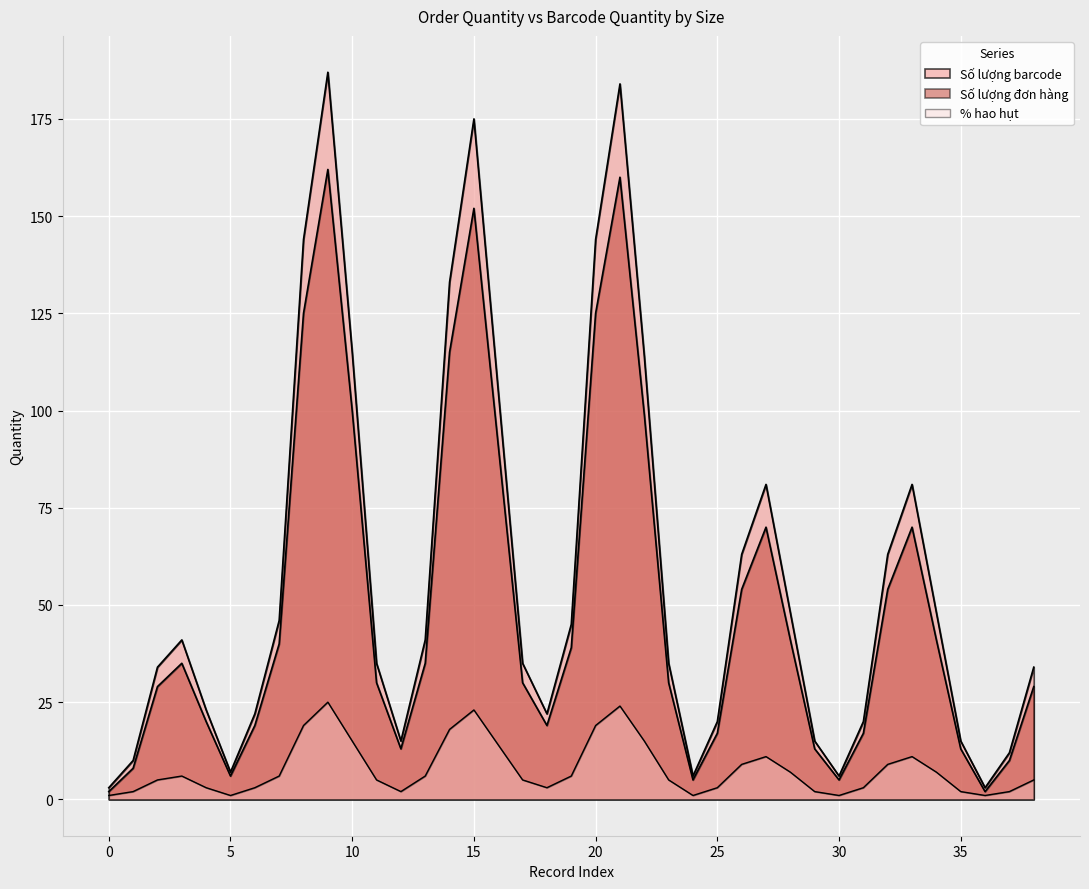

What is the sum of all Số lượng barcode values?

2230